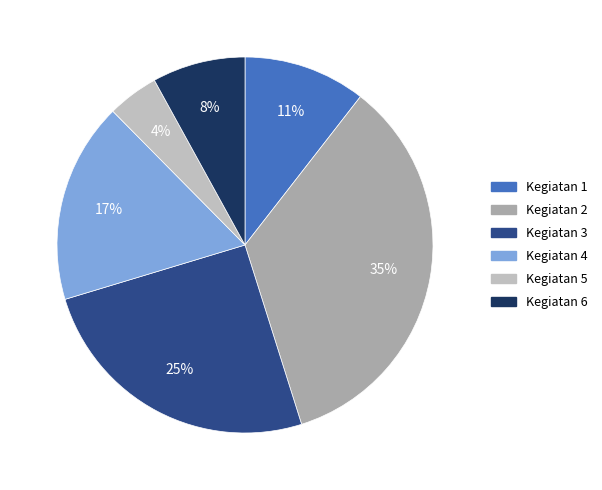

Count the number of slices in the pie.

6